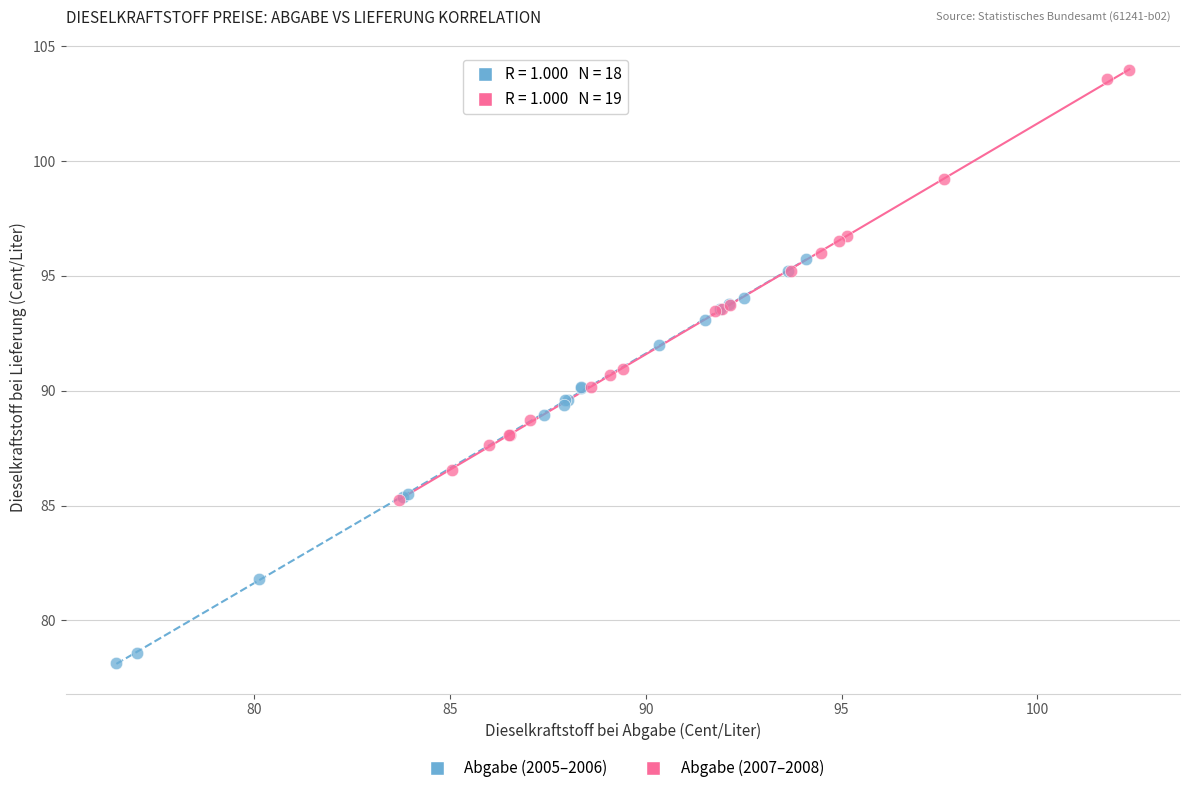

Which series reaches the maximum Y coordinate?

Abgabe (2007–2008)